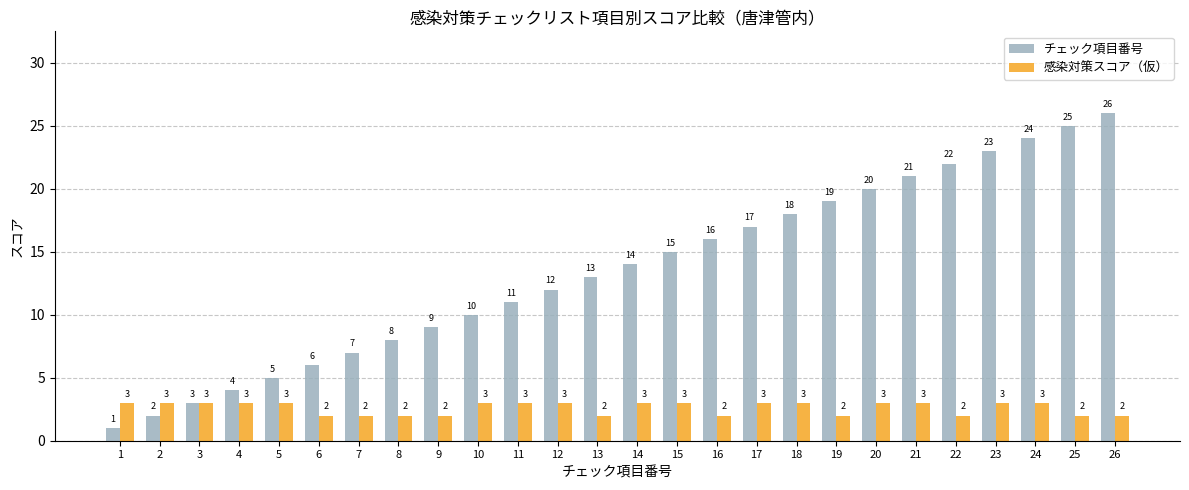

What is the spread (max minus min) of values at 6?

4